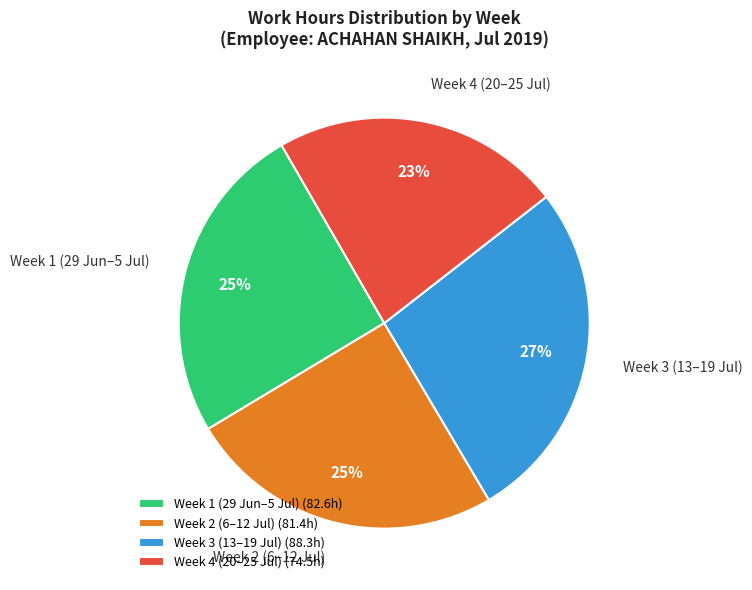

How many segments does this pie chart have?

4